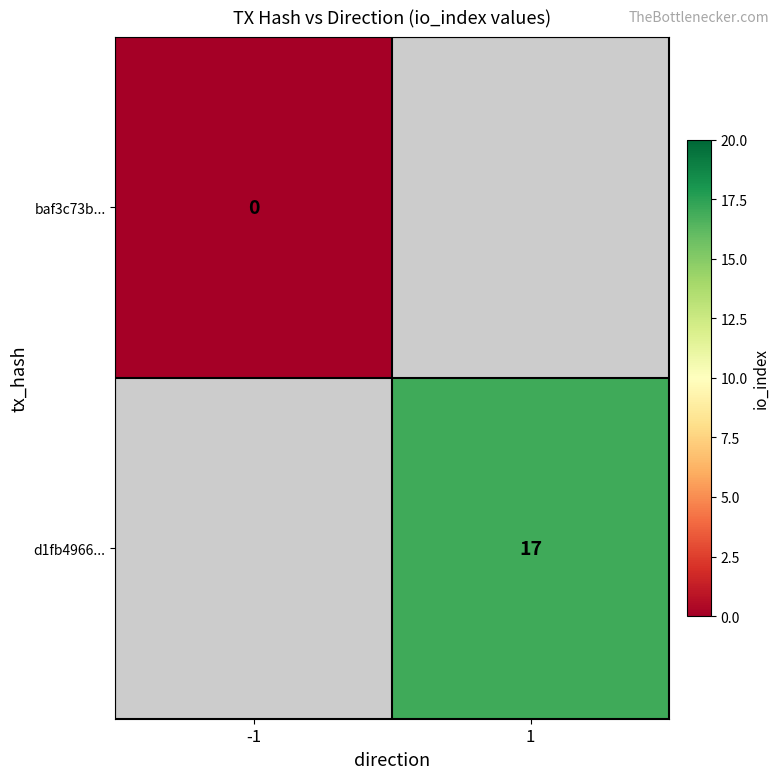

The value of d1fb4966... at 1 is 29. True or false?

False